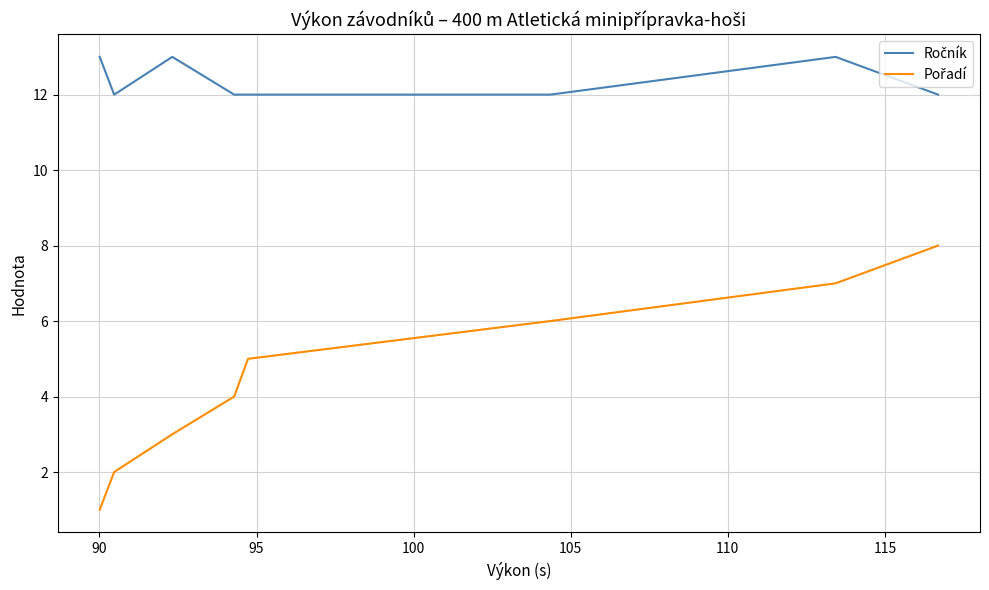

What is the maximum value shown in the chart?

13